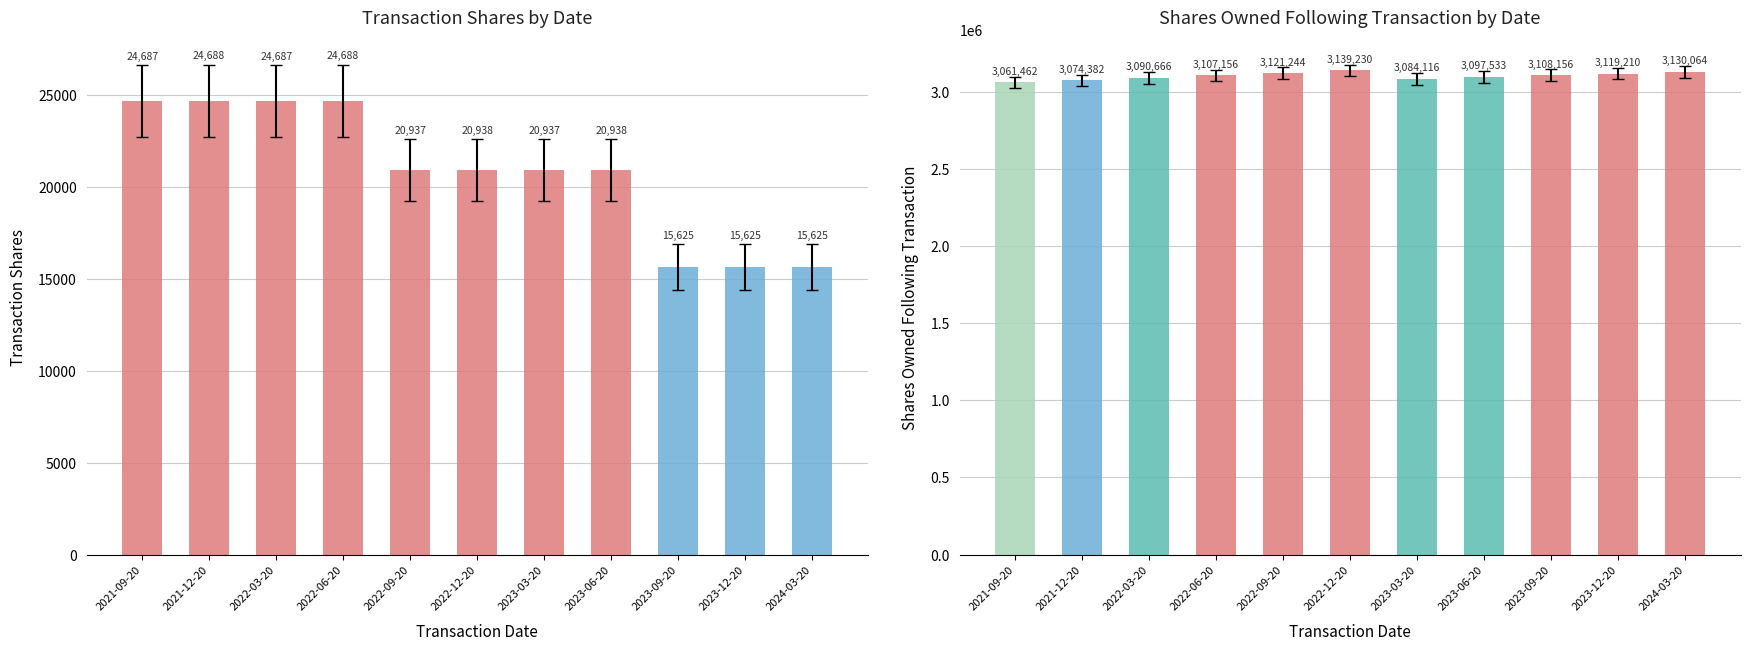

What is the sum of the sharesOwnedFollowingTransaction values at 2022-03-20 and 2023-06-20?

6188199